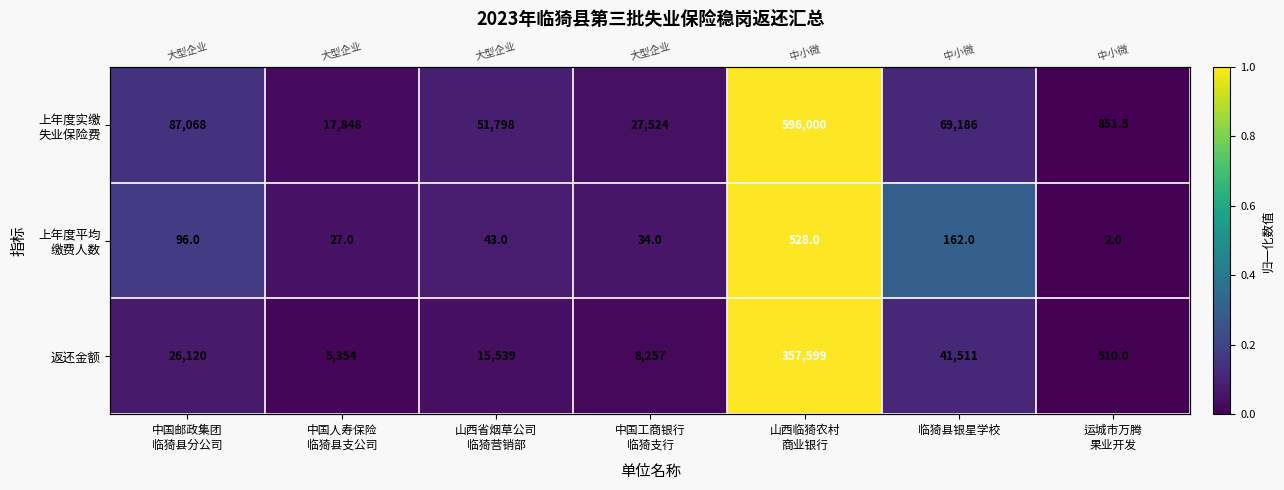

Which category has the lowest value in the 上年度平均 缴费人数 series?

运城市万腾 果业开发